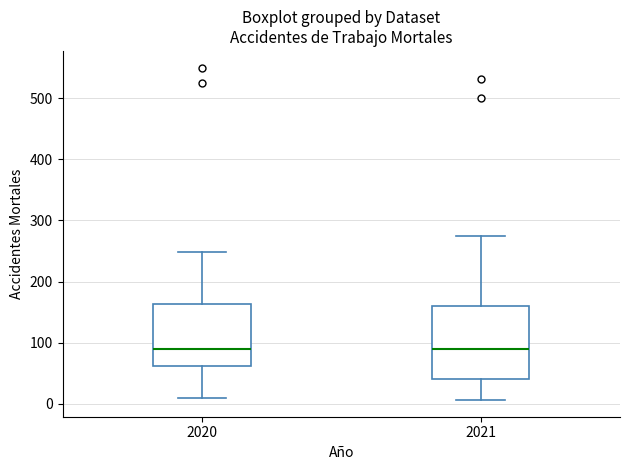

Reading left to right, read every box against the y-axis: the position of its median line, the range the box covers, and the ends of its whiskers. The values are not printed on the chart, so give them approximately, as read against the axis.

2020: median 90, box 60 to 160, whiskers 10 to 250
2021: median 90, box 40 to 160, whiskers 10 to 270